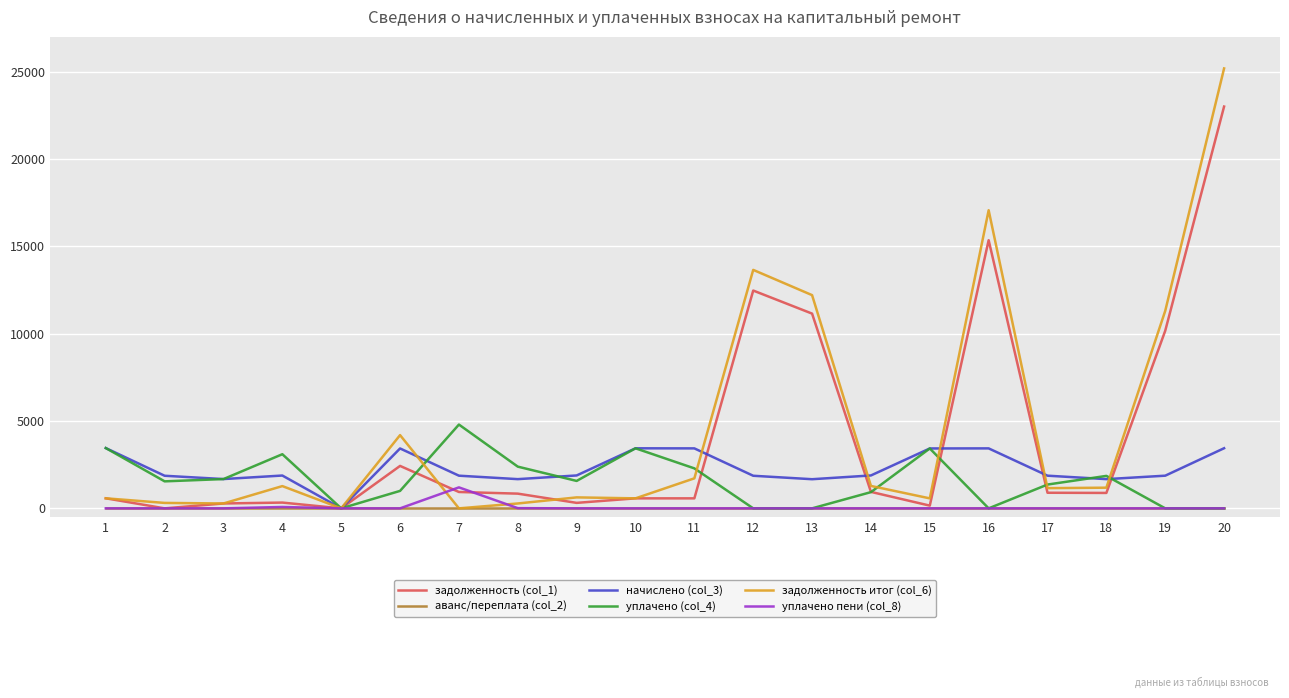

At which category does уплачено (col_4) reach its first local peak?

4